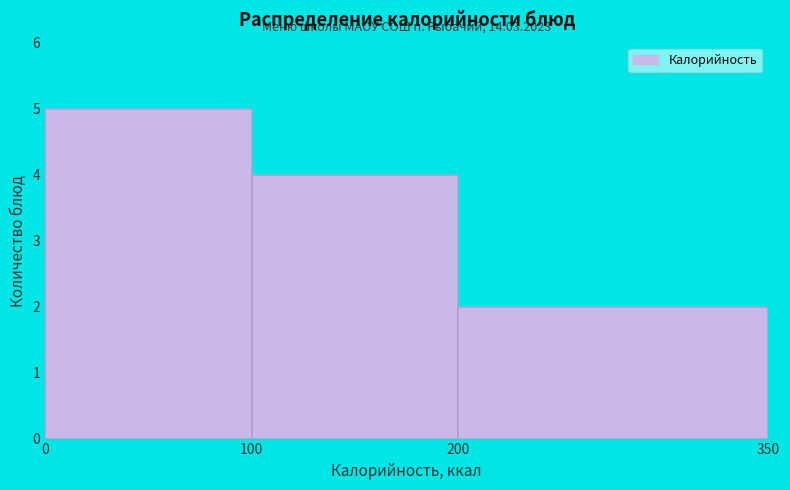

Which range on the x-axis has the tallest bar?

0 to 100